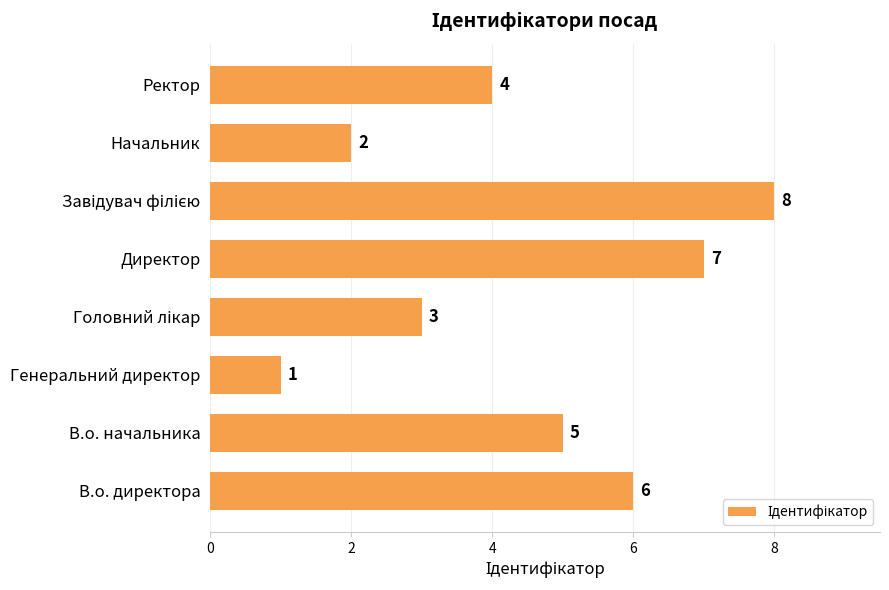

Reading bottom to top, list all the values displayed in this chart.

6	5	1	3	7	8	2	4